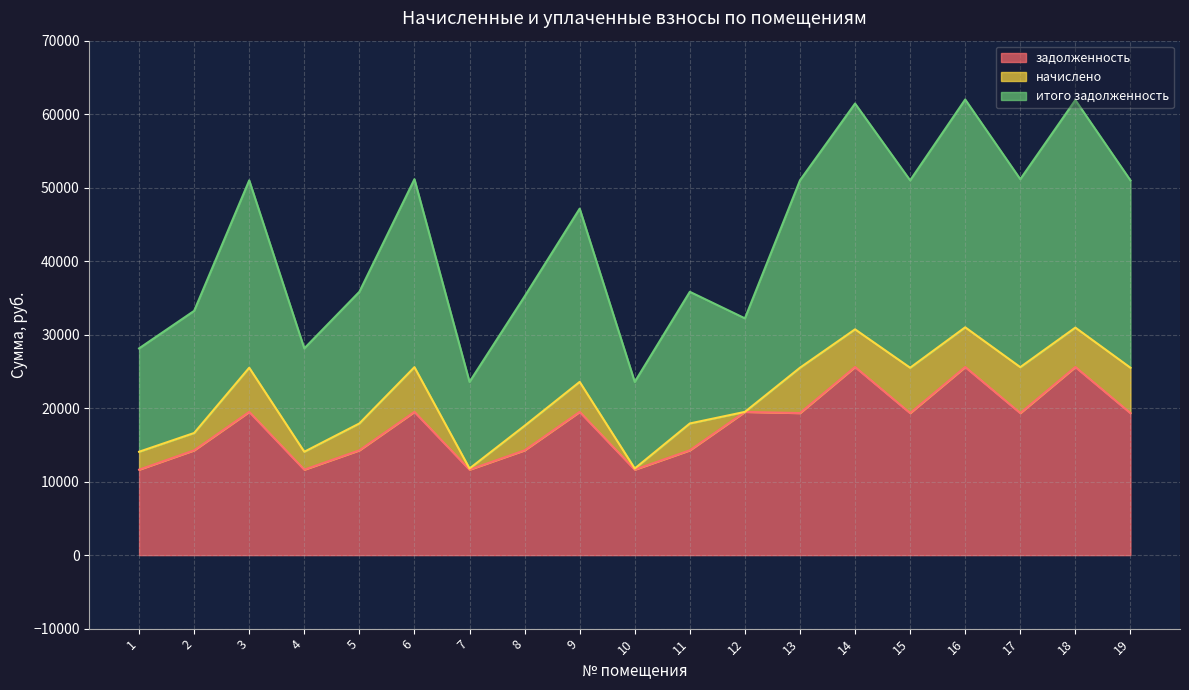

What is the total value across all series at 8?

35202.2